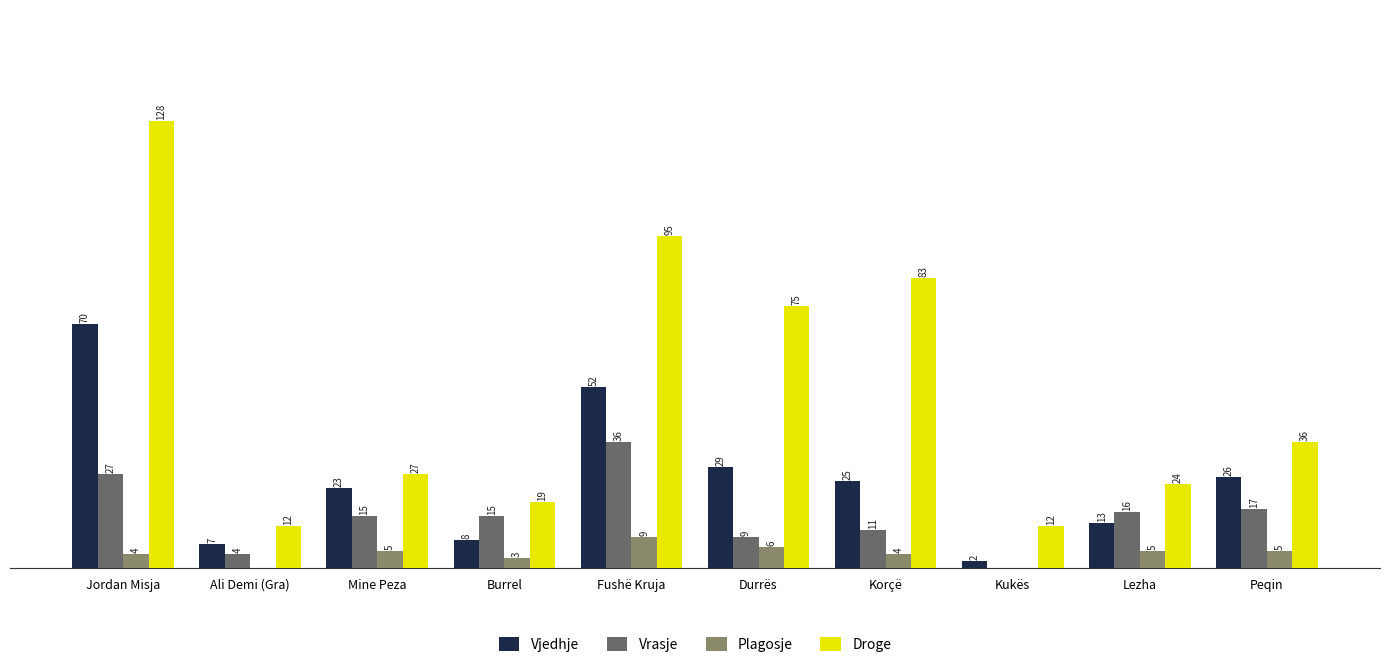

At which category does the chart reach its peak across all series?

Jordan Misja